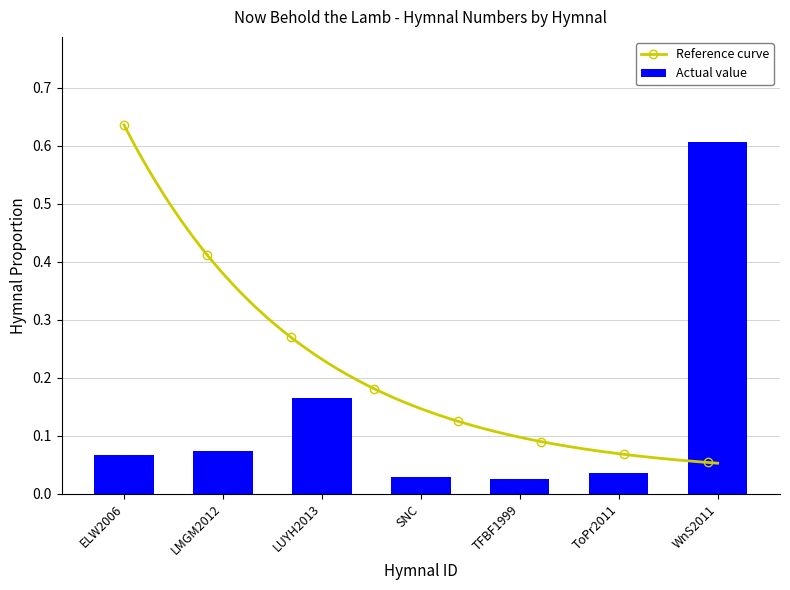

The chart shows a value of 0.0 at SNC. True or false?

True